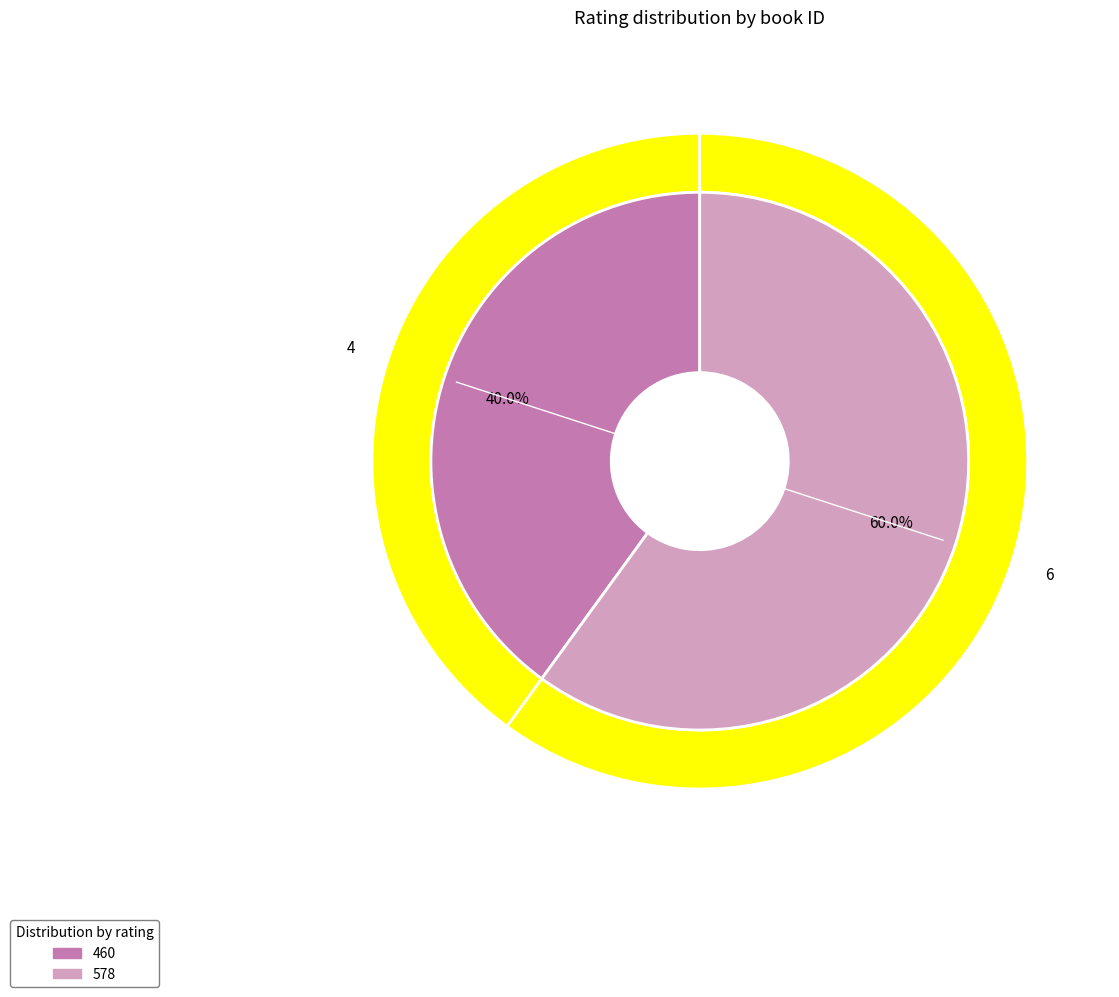

To the nearest percent, what is the average slice percentage?

50%